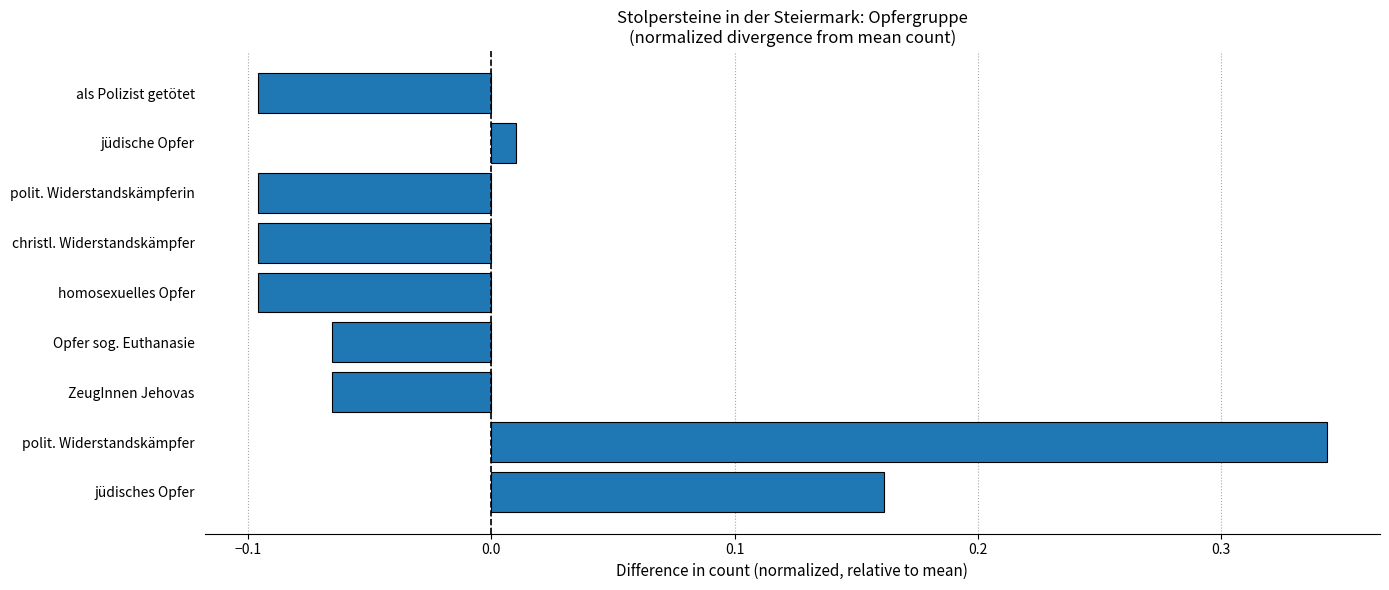

Which label corresponds to the largest value in the chart?

polit. Widerstandskämpfer